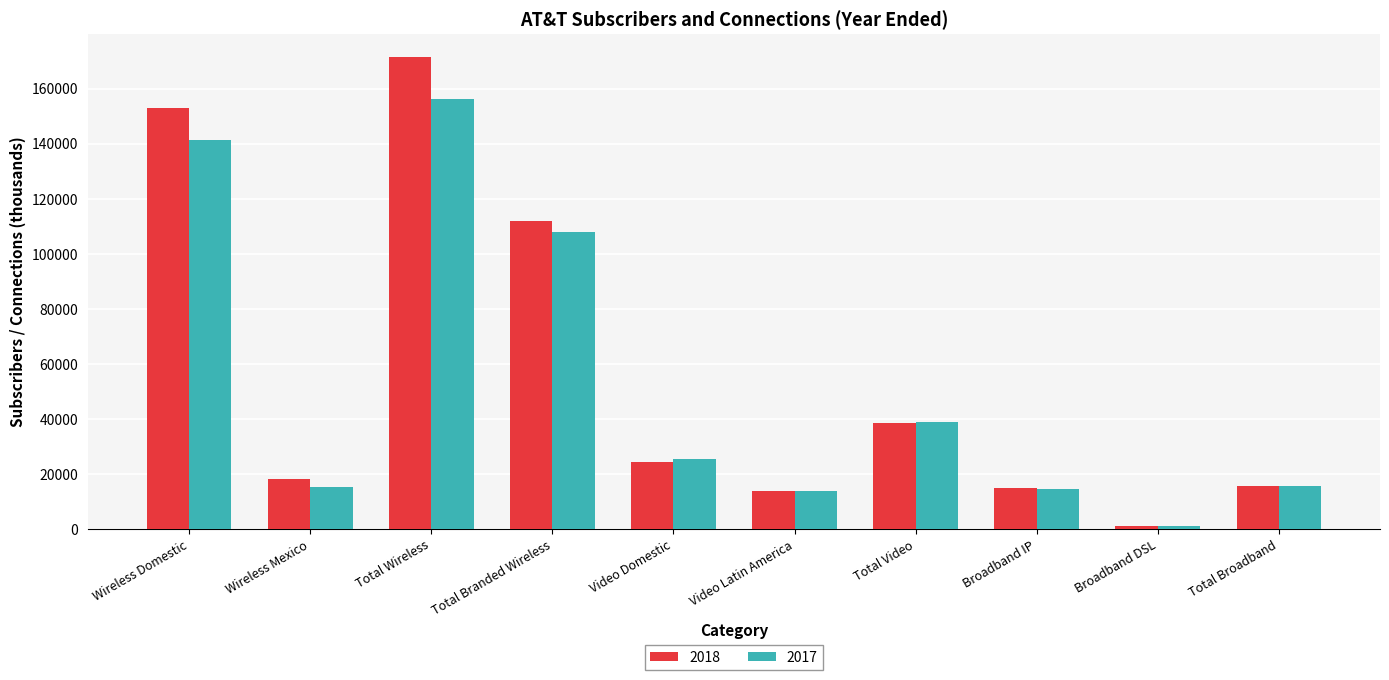

What value does the 2017 series have at Total Broadband, to the nearest 50?

15700